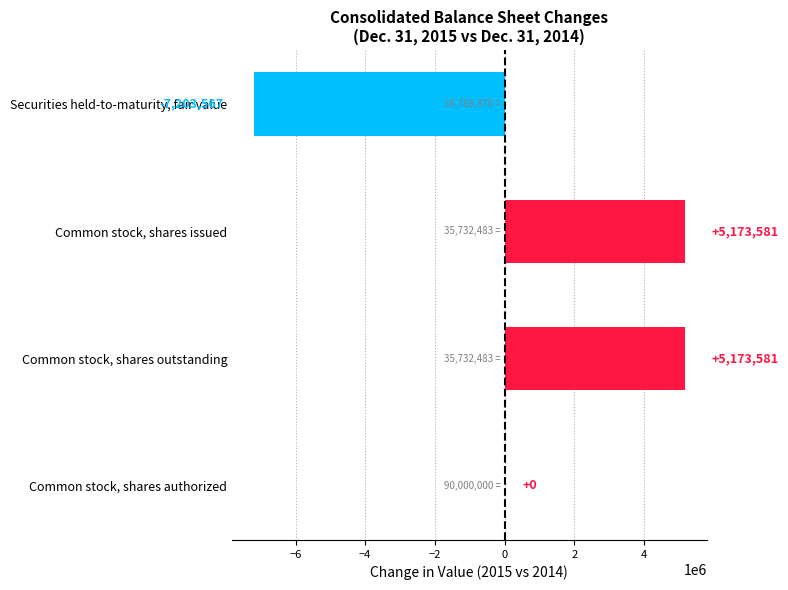

What is the greatest value displayed?

5173581